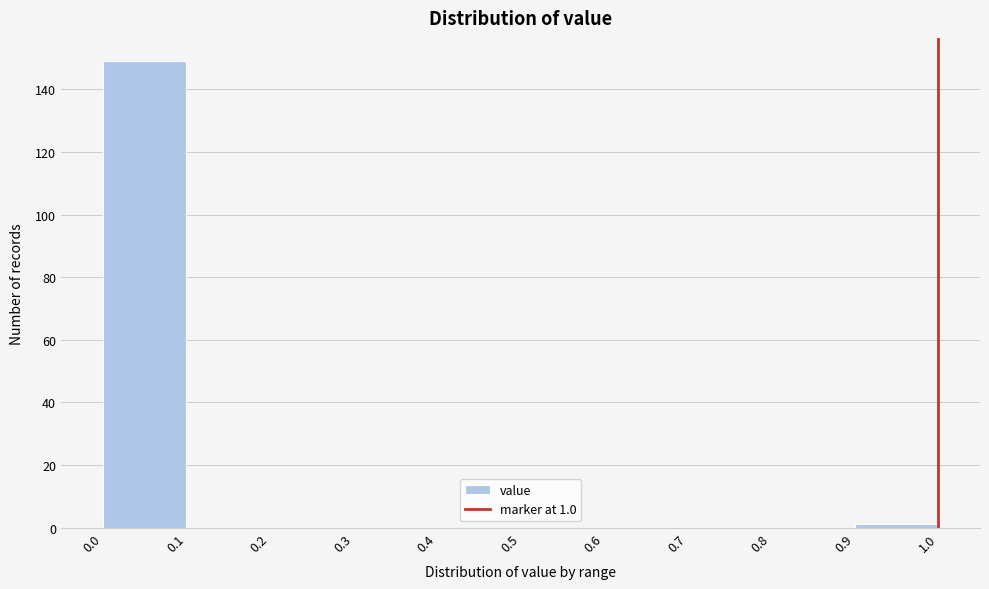

Which range on the x-axis has the tallest bar?

0.0 to 0.1